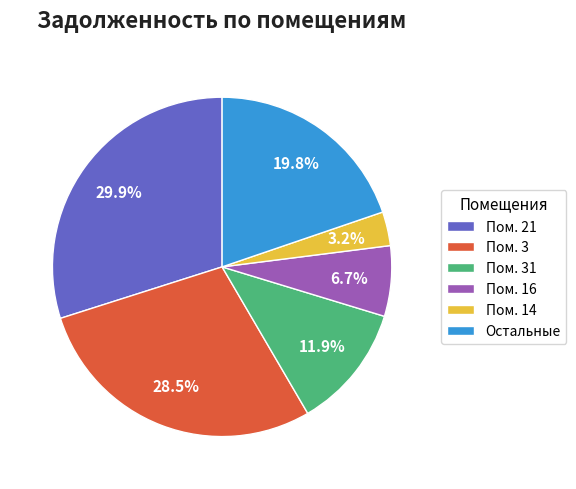

Which slice is the largest?

Пом. 21